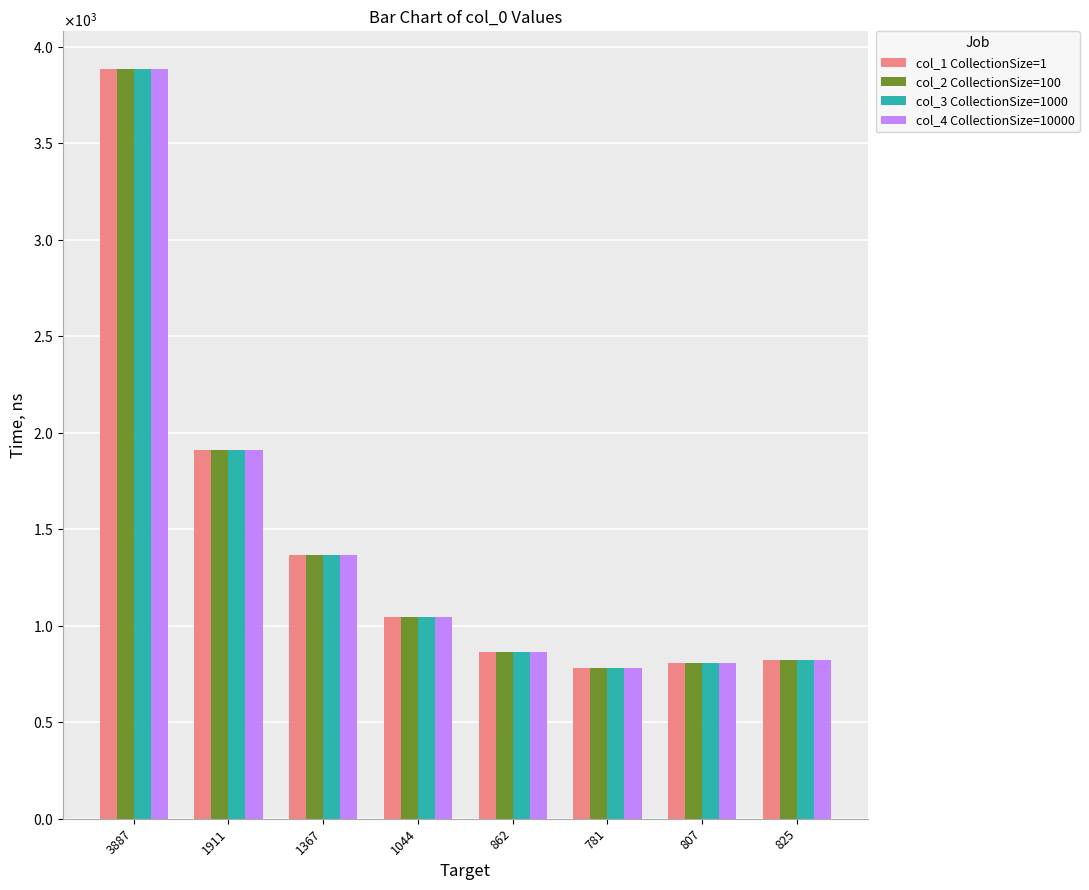

At which label is col_3 CollectionSize=1000 closest to 2334?

1911